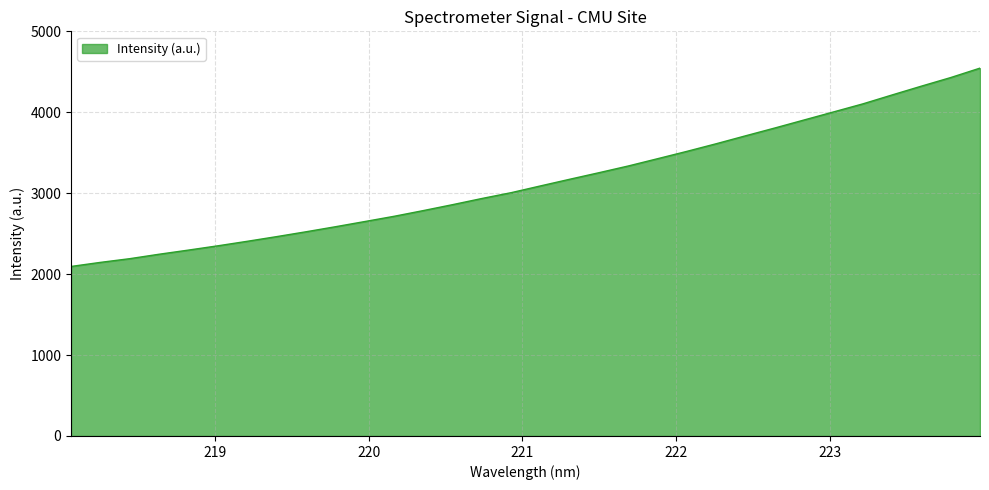

What is the maximum value shown in the chart?

4547.3